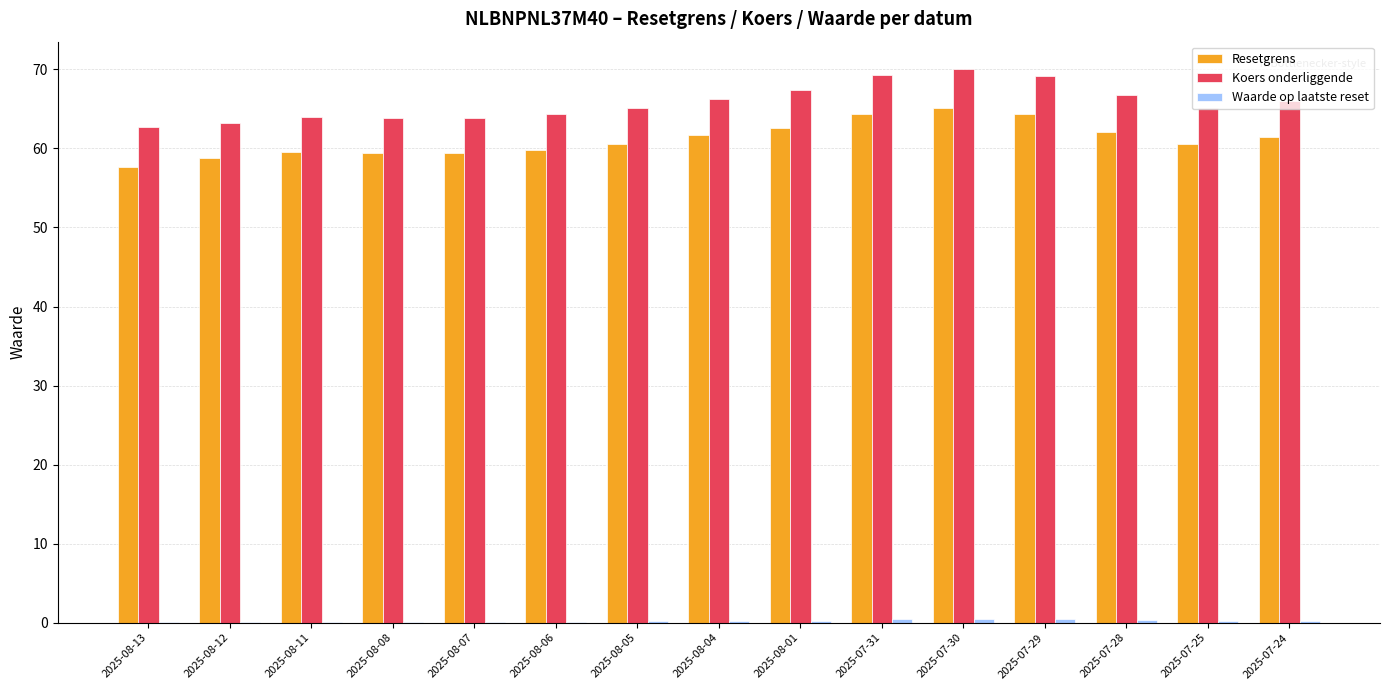

Which series has the largest total across all categories?

Koers onderliggende